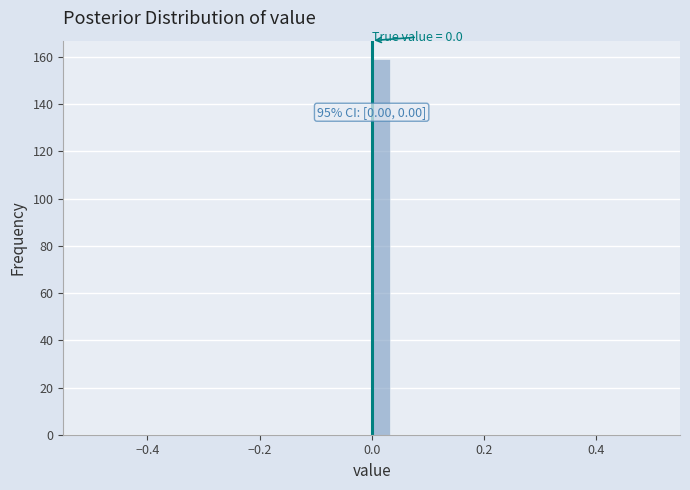

Read against the x-axis, roughly where is the centre of the tallest bar?

0.02